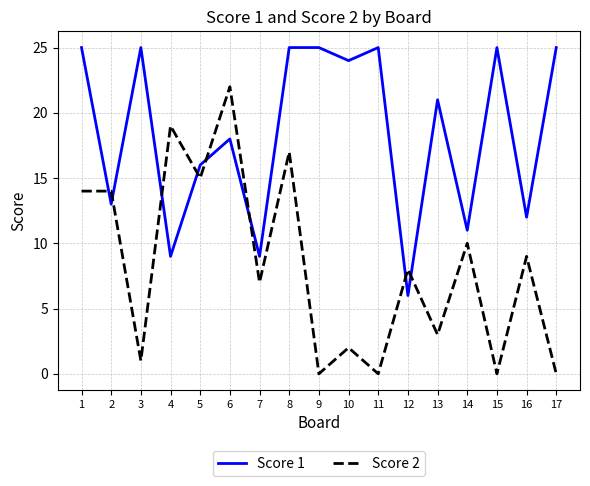

Read the Score 1 value at 12, to the nearest 10.

10